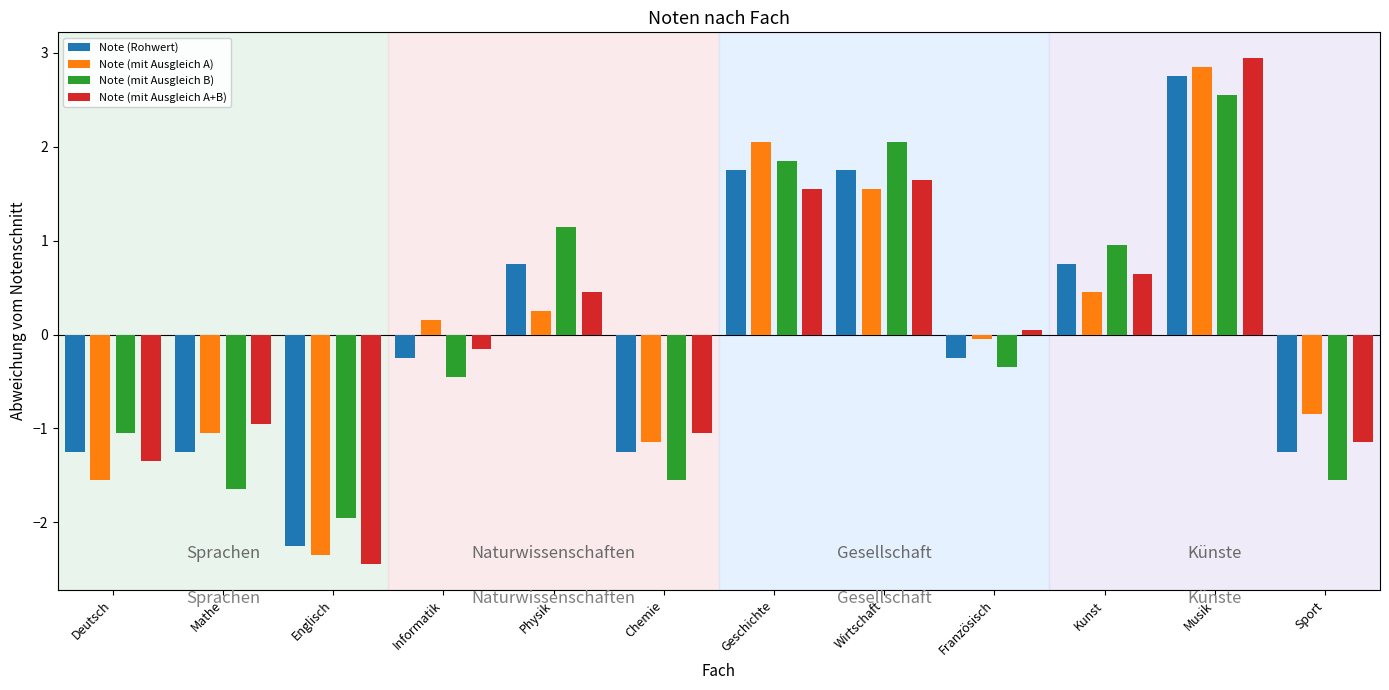

Is the value of Note (mit Ausgleich A) at Deutsch greater than the value of Note (mit Ausgleich B) at Geschichte?

No